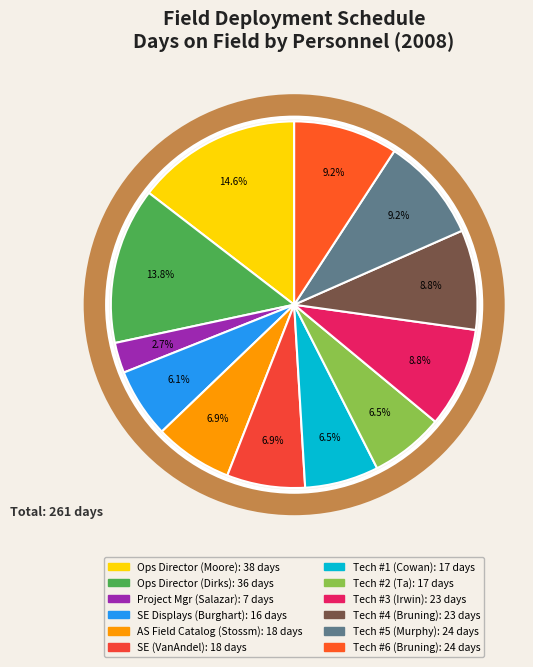

What is the largest slice in the pie chart?

Ops Director (Moore)